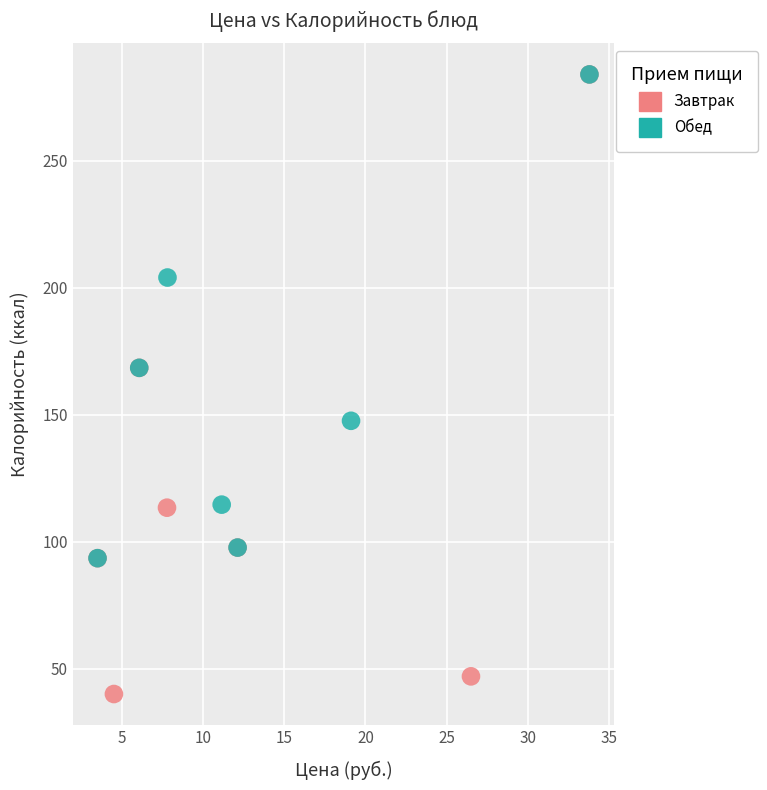

What are all the series names shown in the legend?

Завтрак, Обед